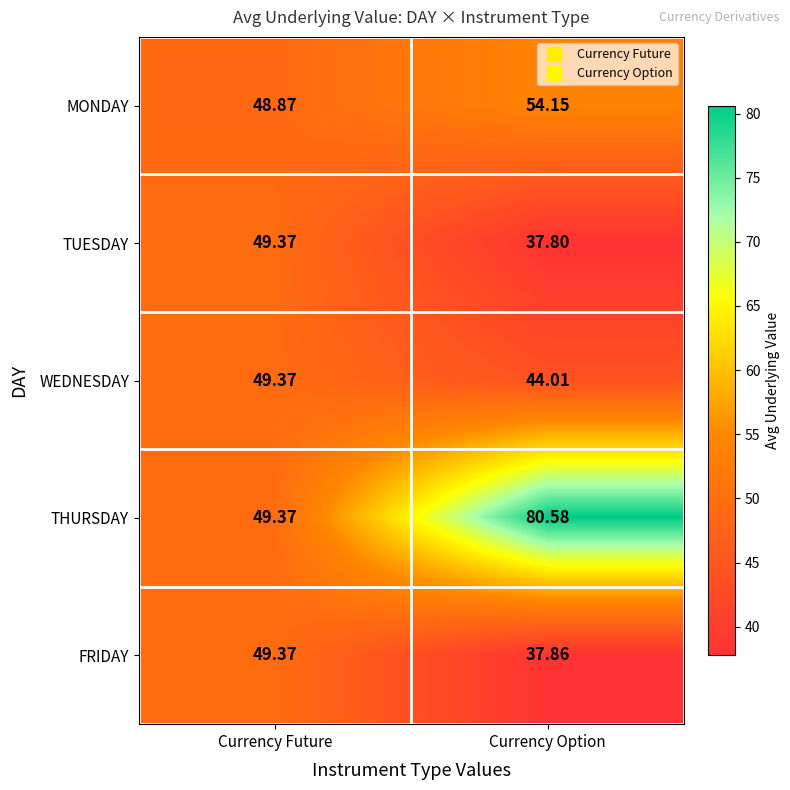

What is the spread (max minus min) of values at Currency Future?

0.5